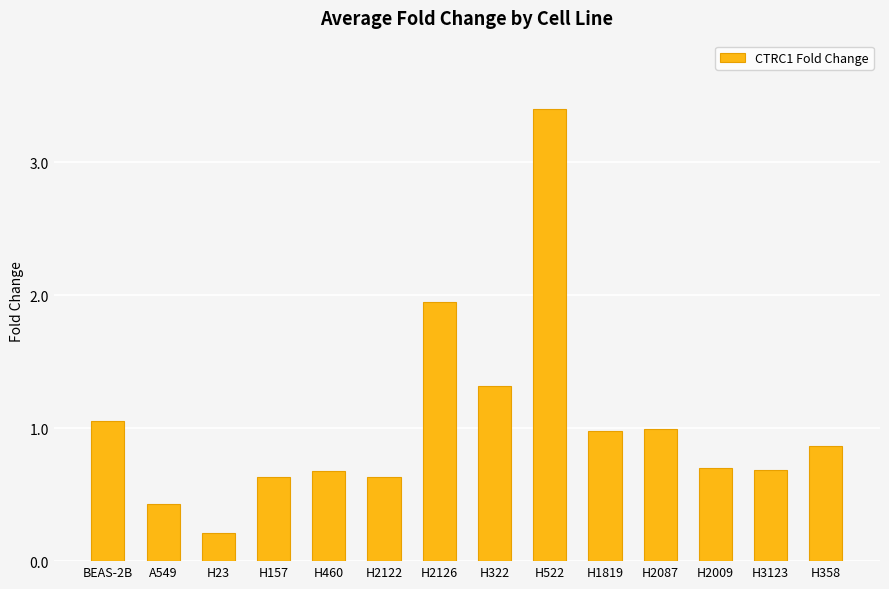

What is the approximate value at H2087?

1.0